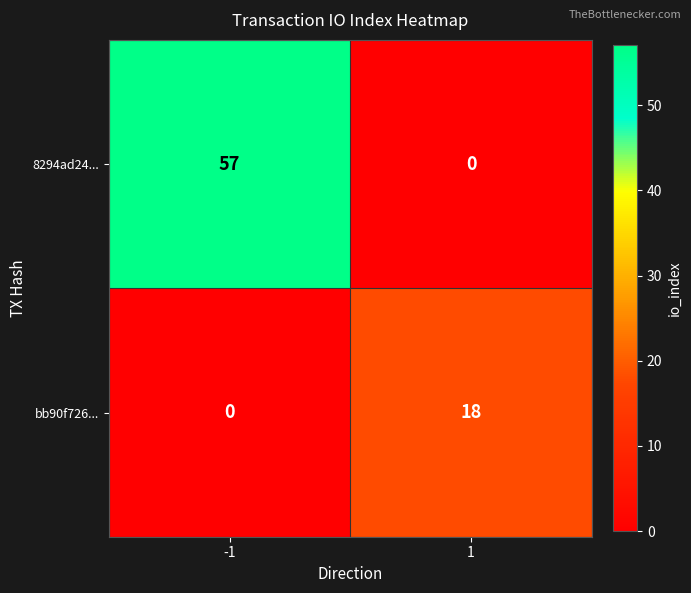

Which series has the widest spread of values?

8294ad24...